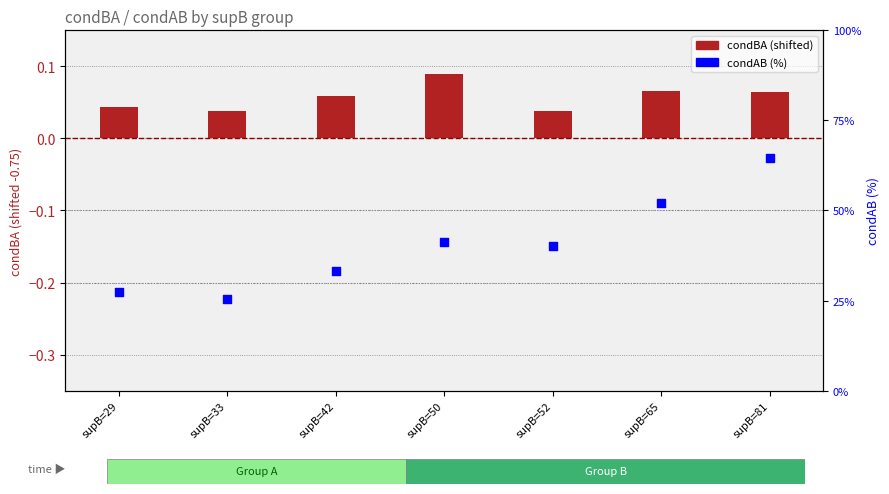

What is the total value across all series at supB=33?

25.5